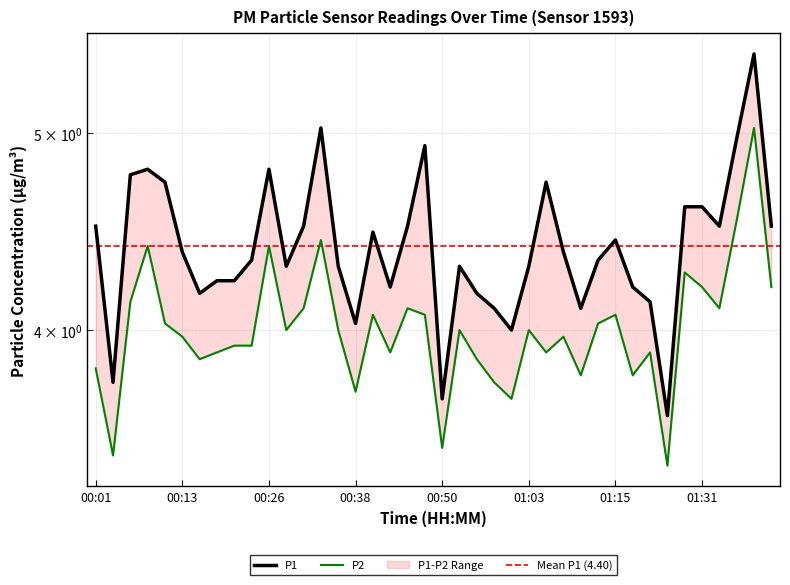

What is the average value of the P1 series?

4.4